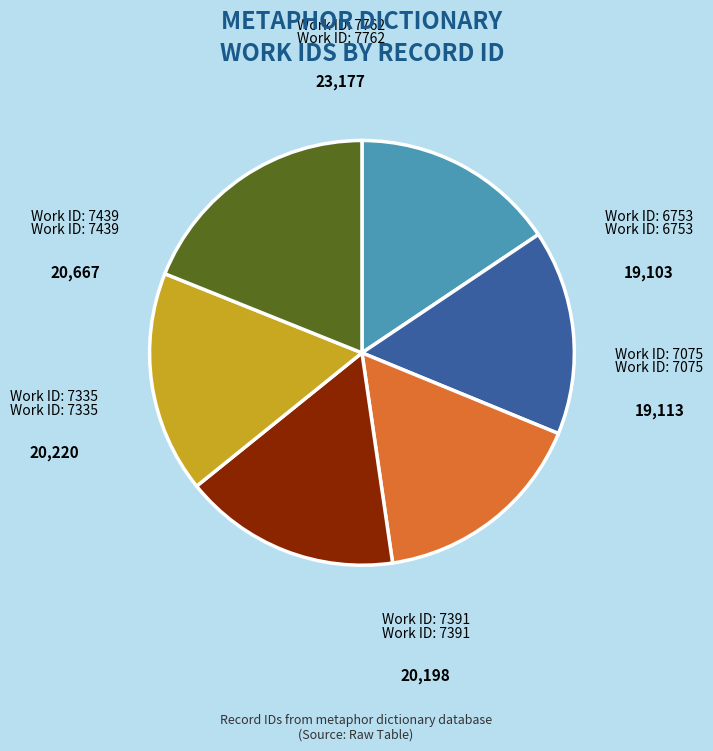

Is there any slice that represents more than half of the pie?

No